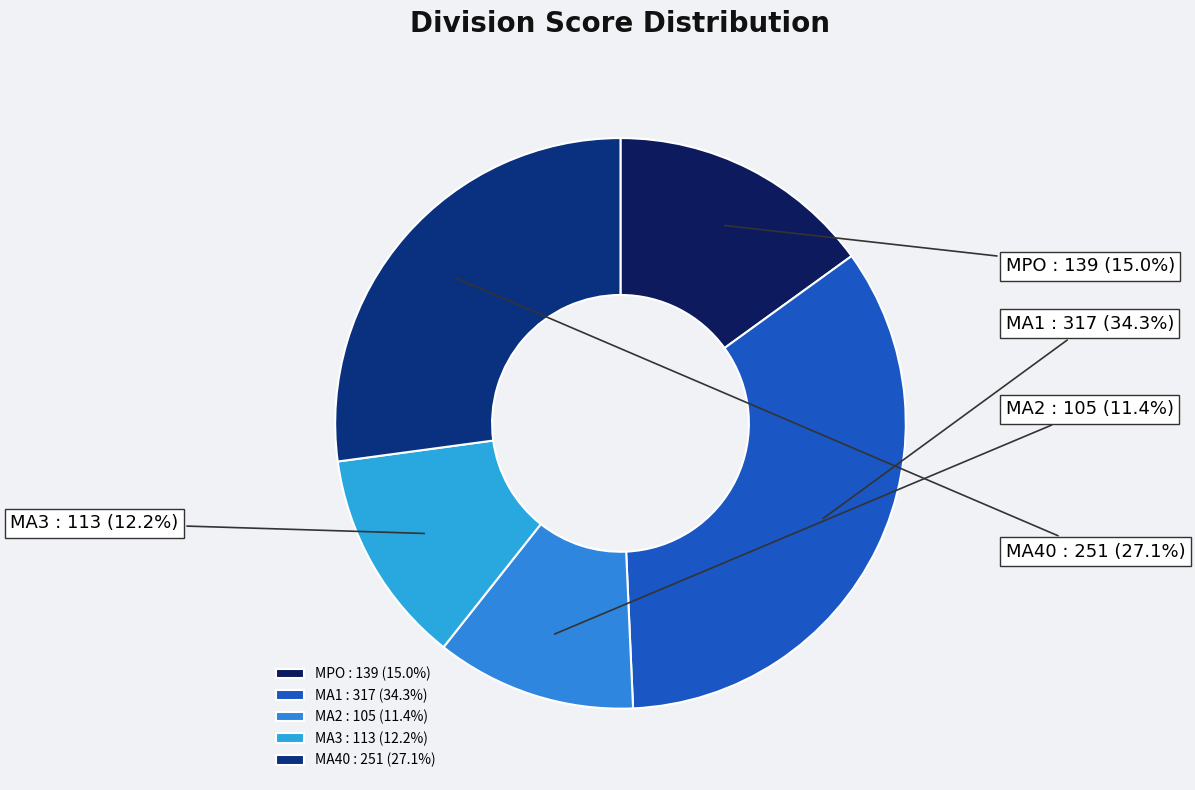

How many segments does this pie chart have?

5